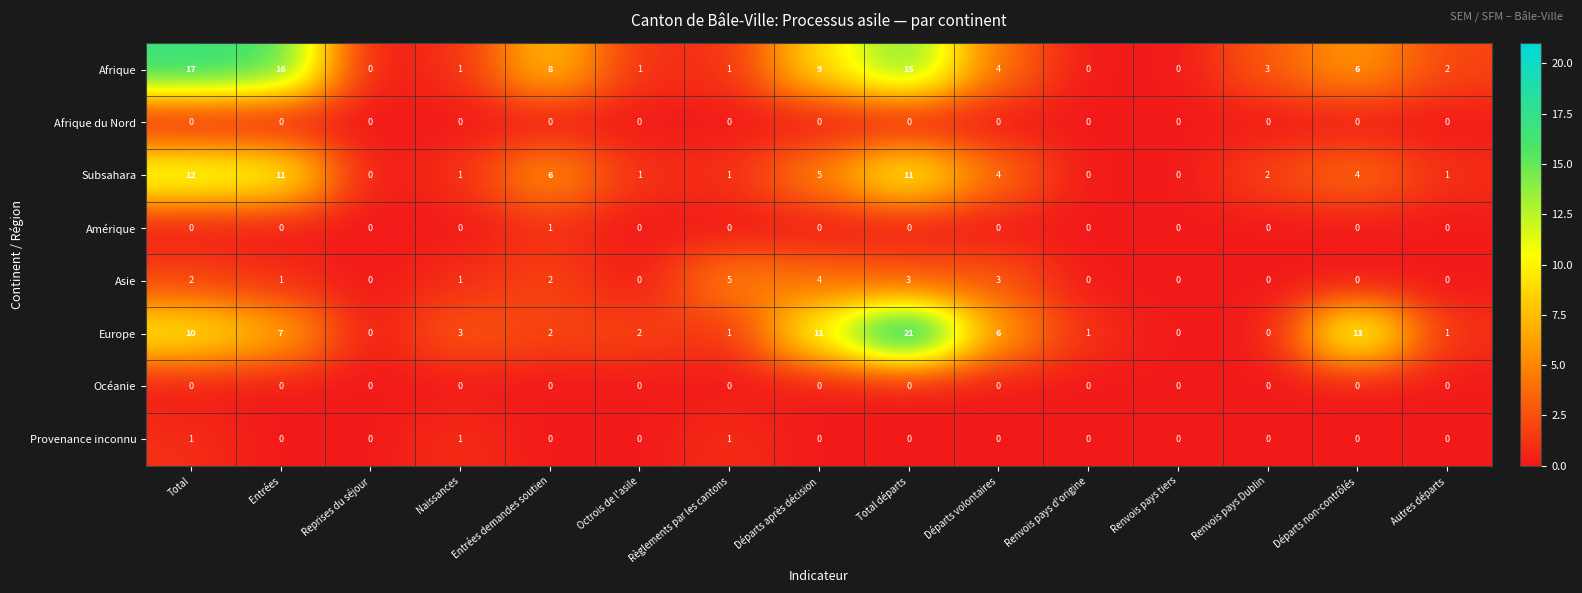

At which label is Afrique closest to 8?

Entrées demandes soutien